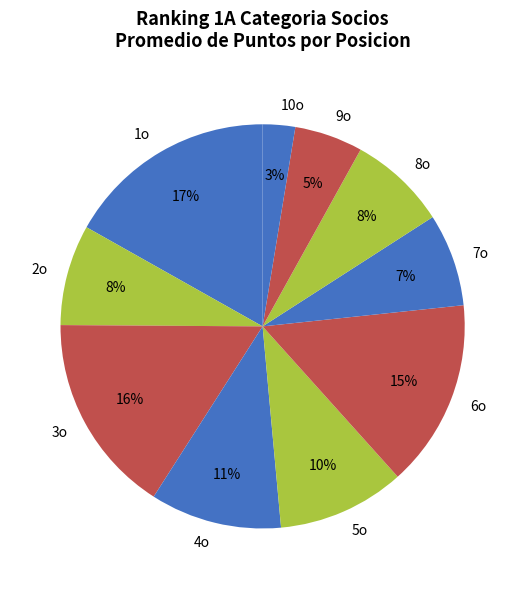

What percentage is the 1o slice, to the nearest percent?

17%